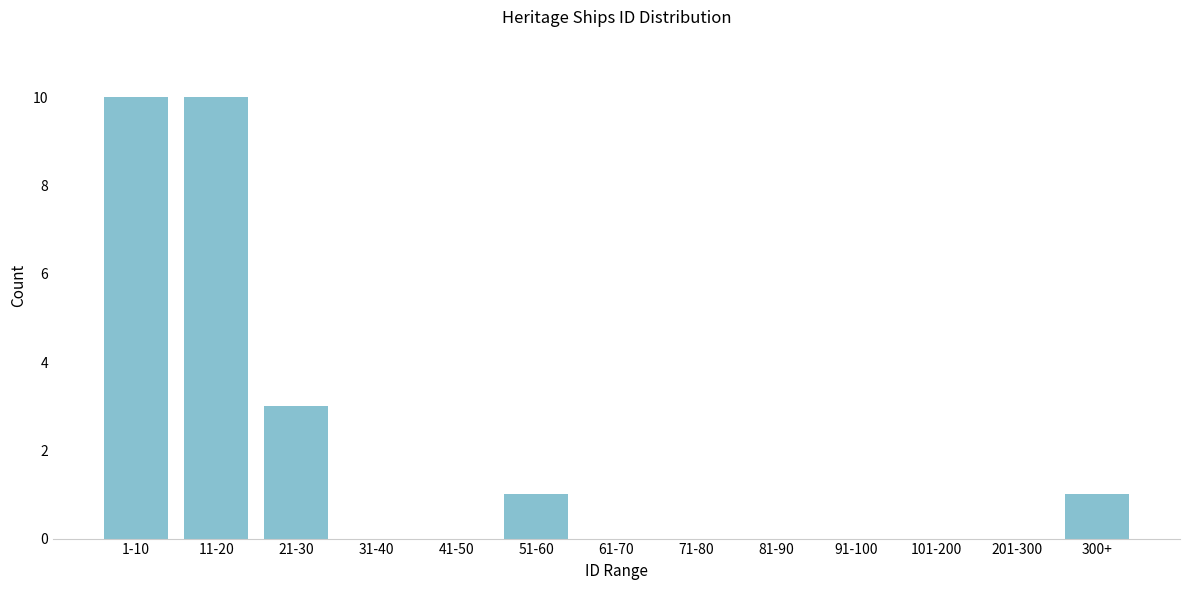

Reading right to left, list all the values displayed in this chart.

300+=1	201-300=0	101-200=0	91-100=0	81-90=0	71-80=0	61-70=0	51-60=1	41-50=0	31-40=0	21-30=3	11-20=10	1-10=10